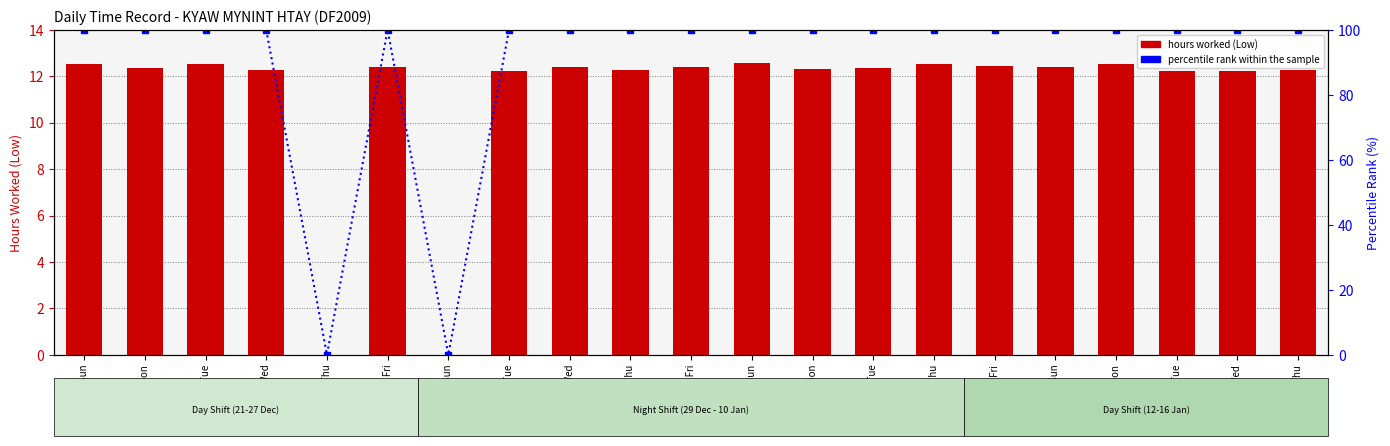

What value does the percentile rank within the sample series have at 6 Mon?

100.0